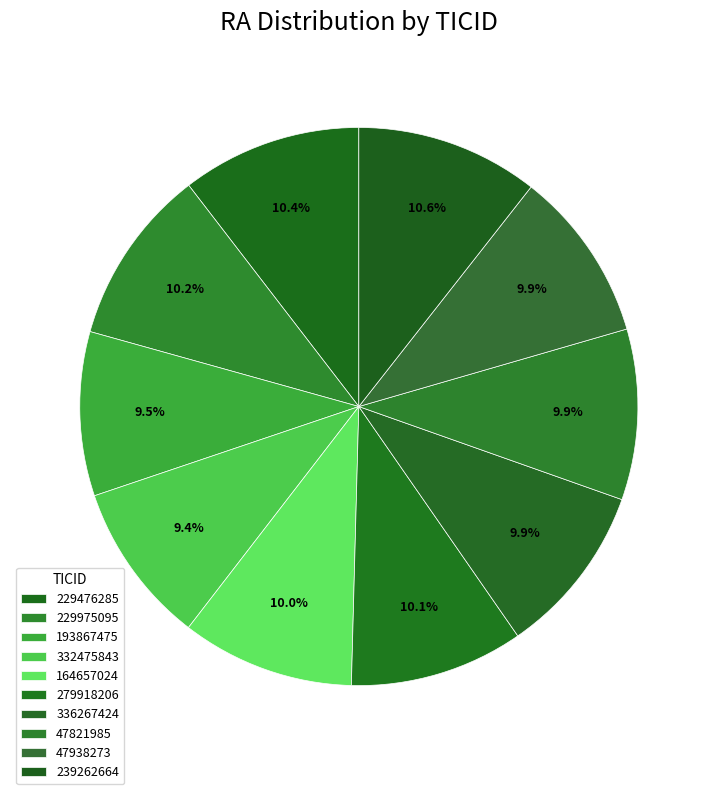

Count the number of slices in the pie.

10